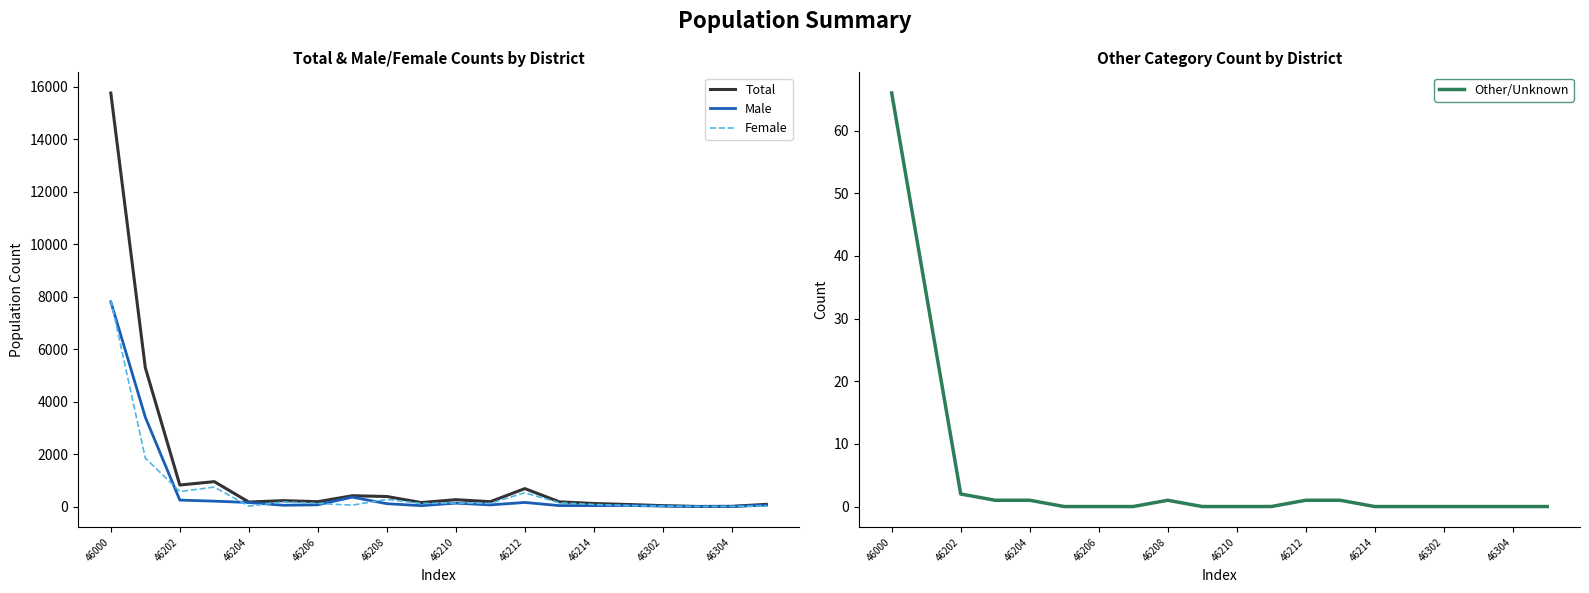

Which series has the largest total across all categories?

Total